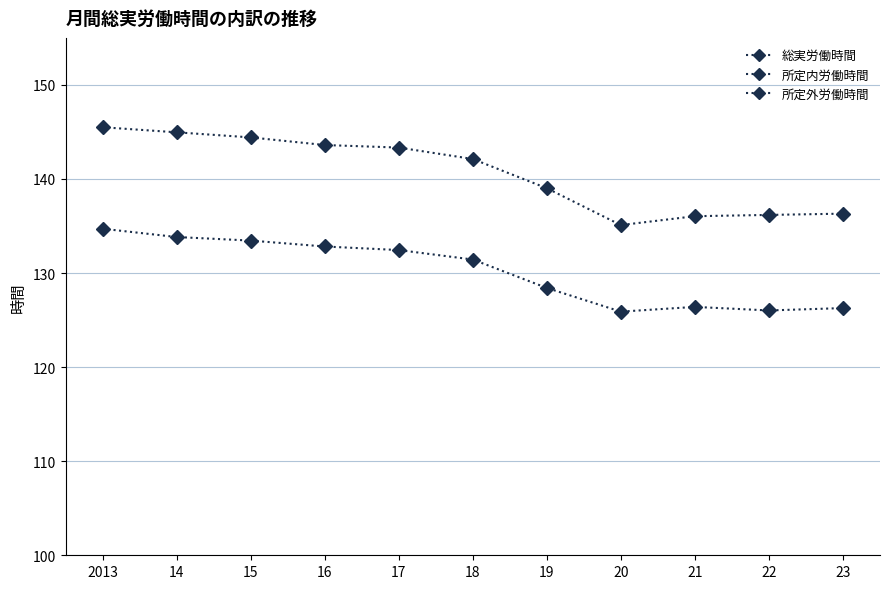

Reading left to right, what are all the values shown in this chart?

総実労働時間: 145.5	145.0	144.4	143.6	143.3	142.1	139.0	135.1	136.0	136.2	136.3
所定内労働時間: 134.7	133.8	133.5	132.8	132.4	131.4	128.4	125.9	126.4	126.0	126.3
所定外労働時間: 10.7	11.1	11.0	10.8	11.0	10.8	10.6	9.2	9.7	10.1	10.0